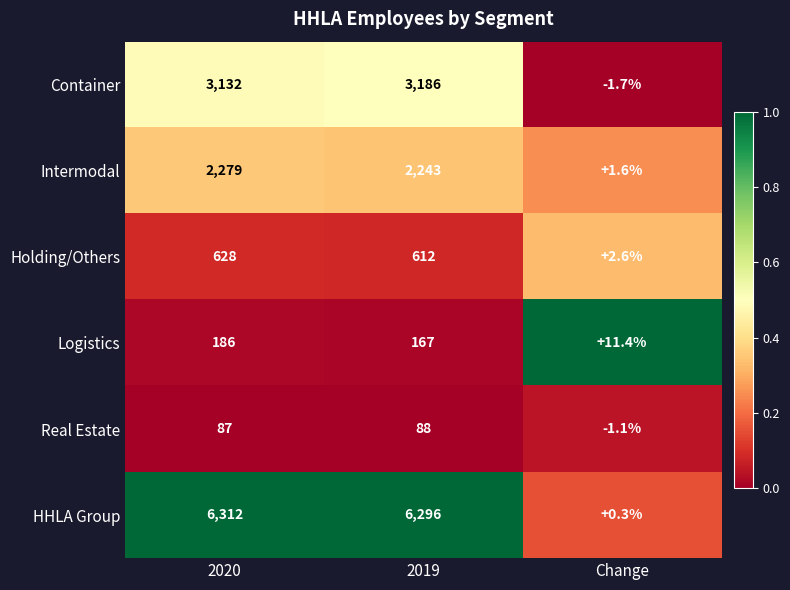

What is the total value across all series at 2019?

12592.0